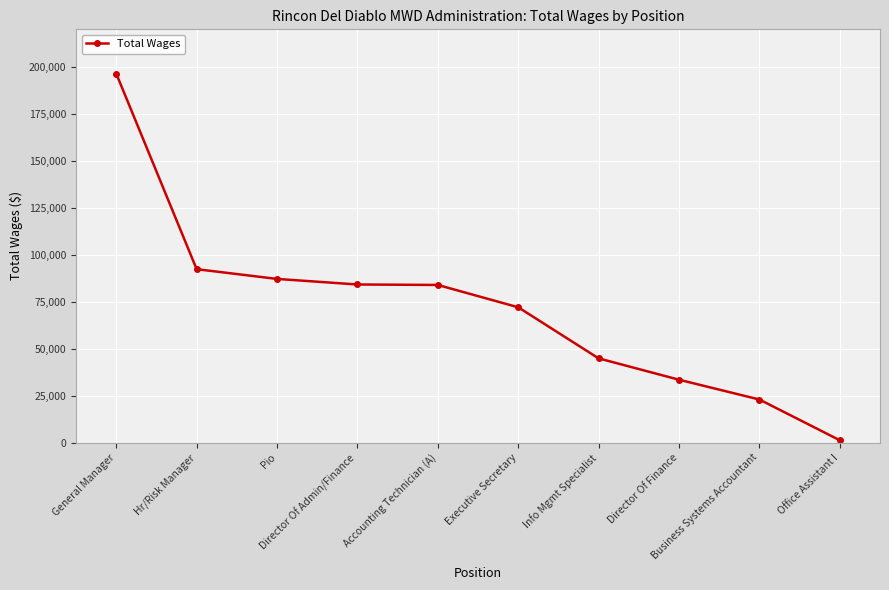

What is the sum of all values?

718167